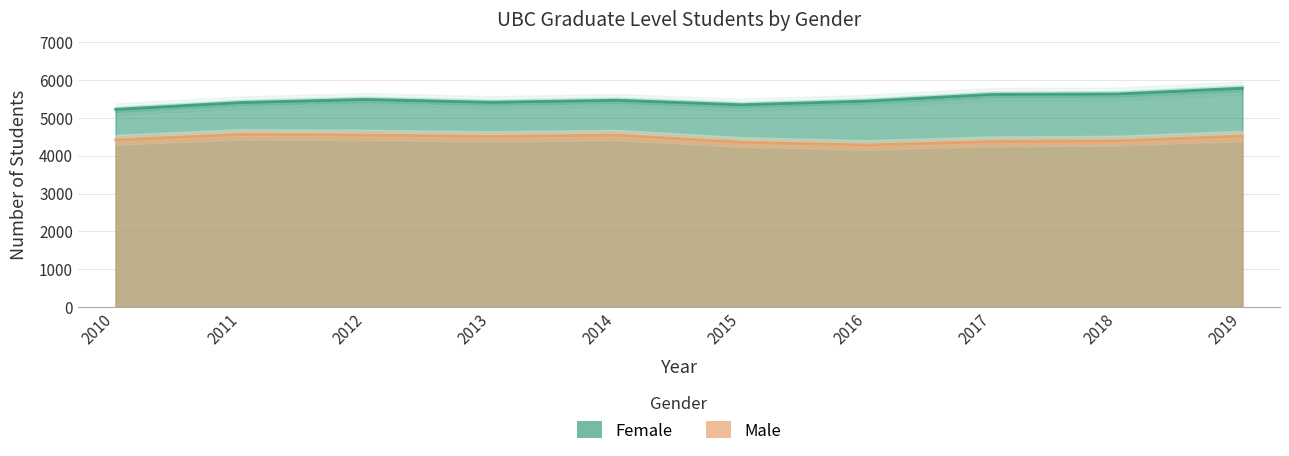

True or false: Male has a value of 4285 at 2016.

True